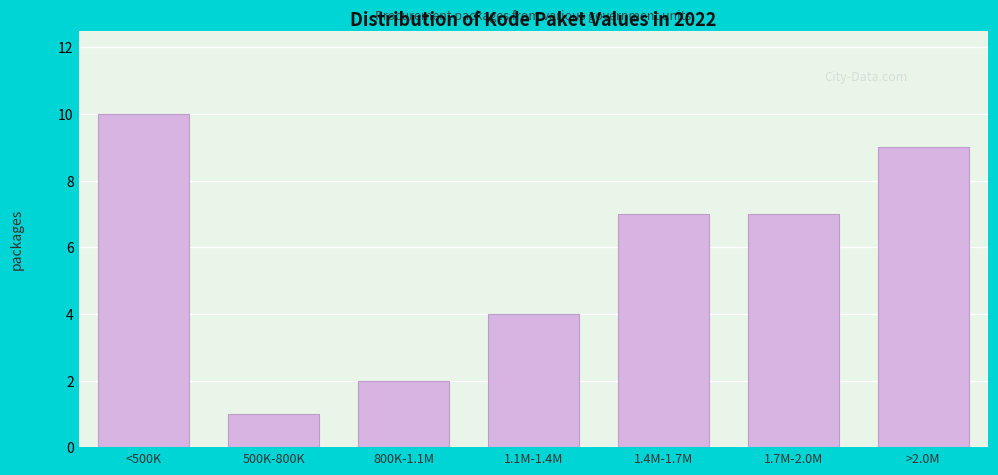

Reading right to left, transcribe all the data shown in this chart.

>2.0M=9	1.7M-2.0M=7	1.4M-1.7M=7	1.1M-1.4M=4	800K-1.1M=2	500K-800K=1	<500K=10